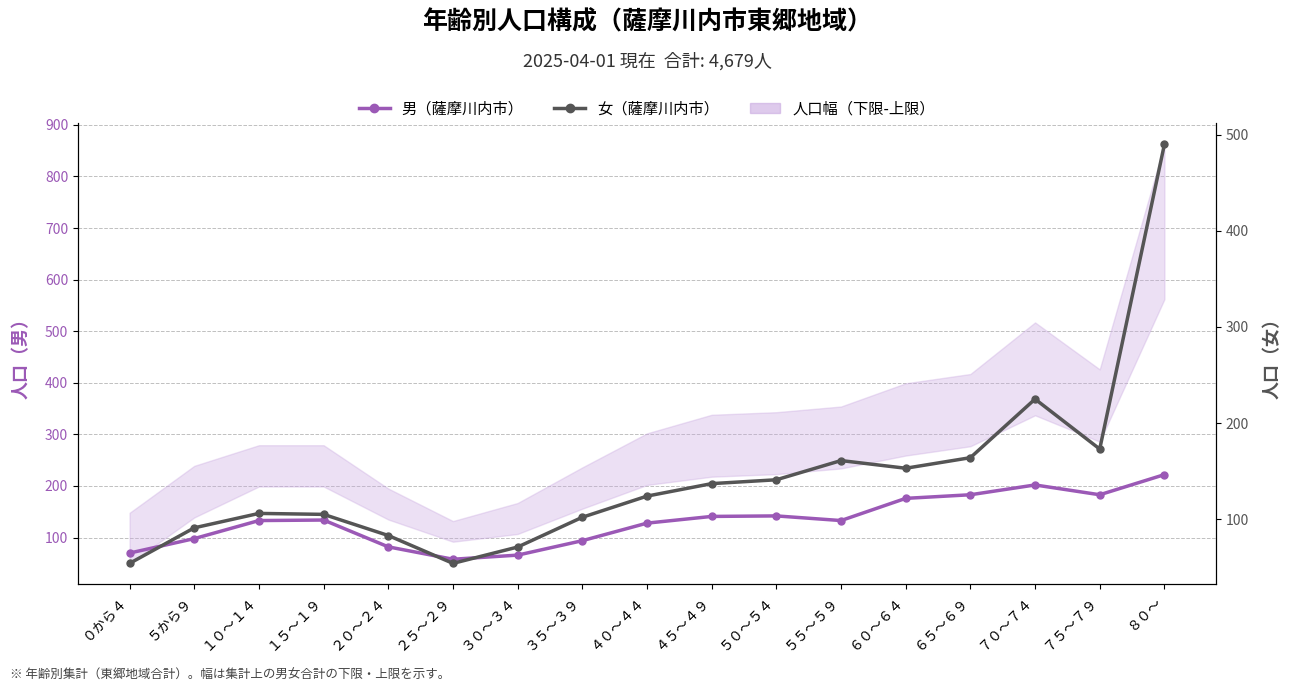

True or false: 男（薩摩川内市） and 女（薩摩川内市） intersect in this chart.

True